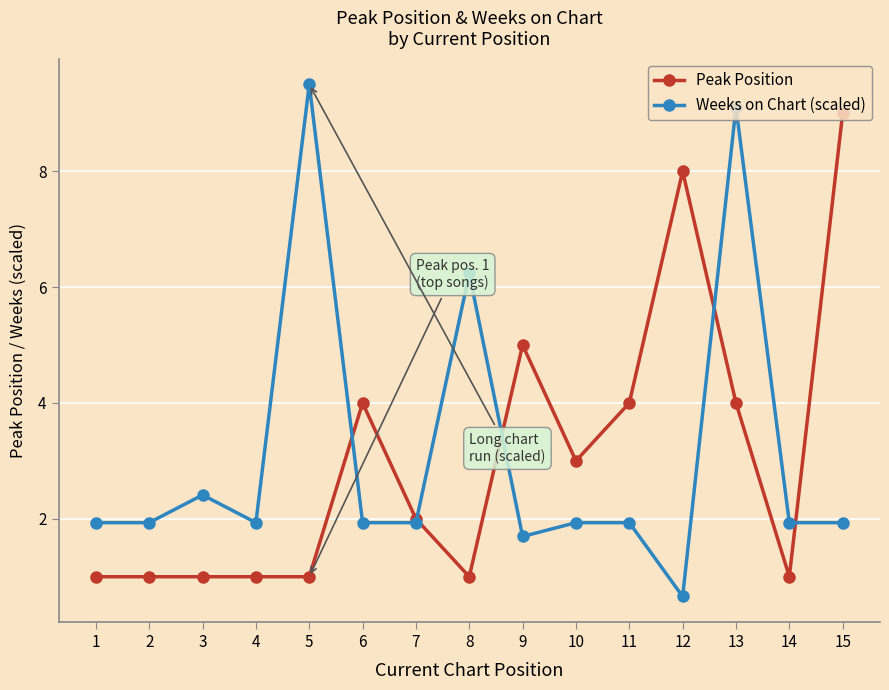

What is the total value across all series at 3?

3.4